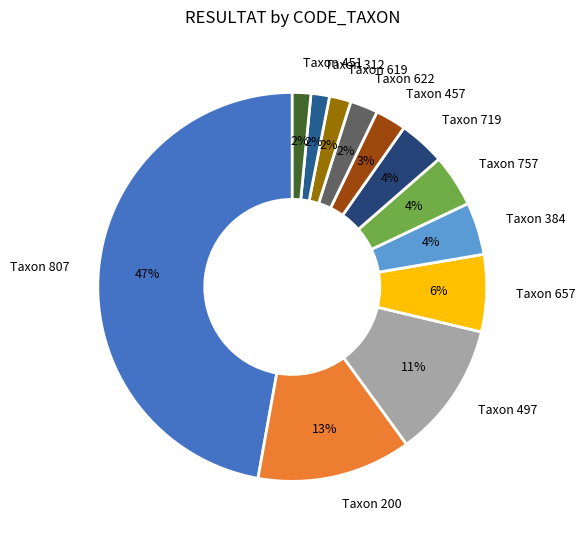

Between Taxon 657 and Taxon 497, which is larger?

Taxon 497